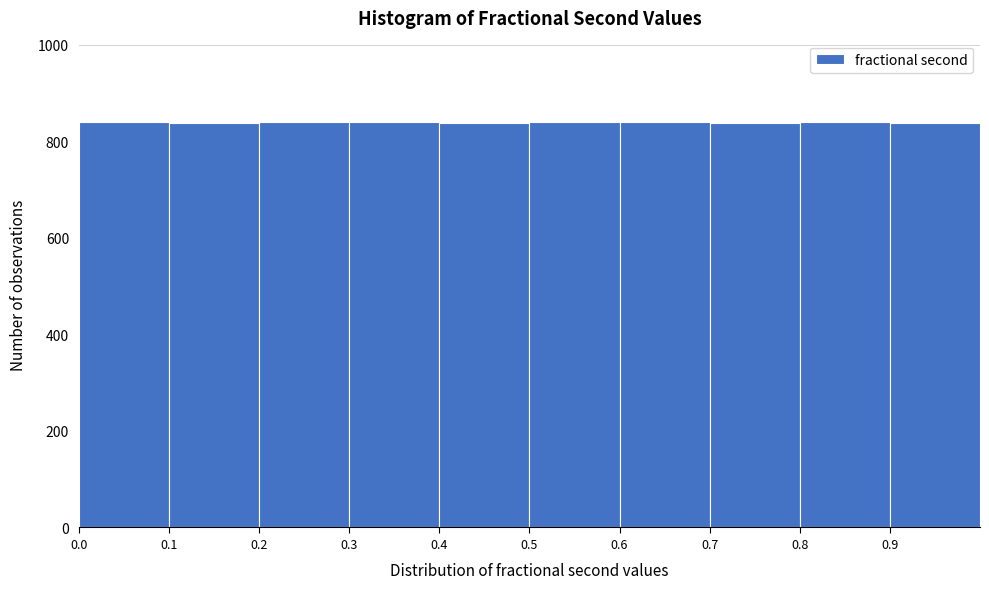

How tall is the bar that spans 0.9 to 1.0 on the x-axis? The values are not printed on the chart, so give them approximately, as read against the axis.

840